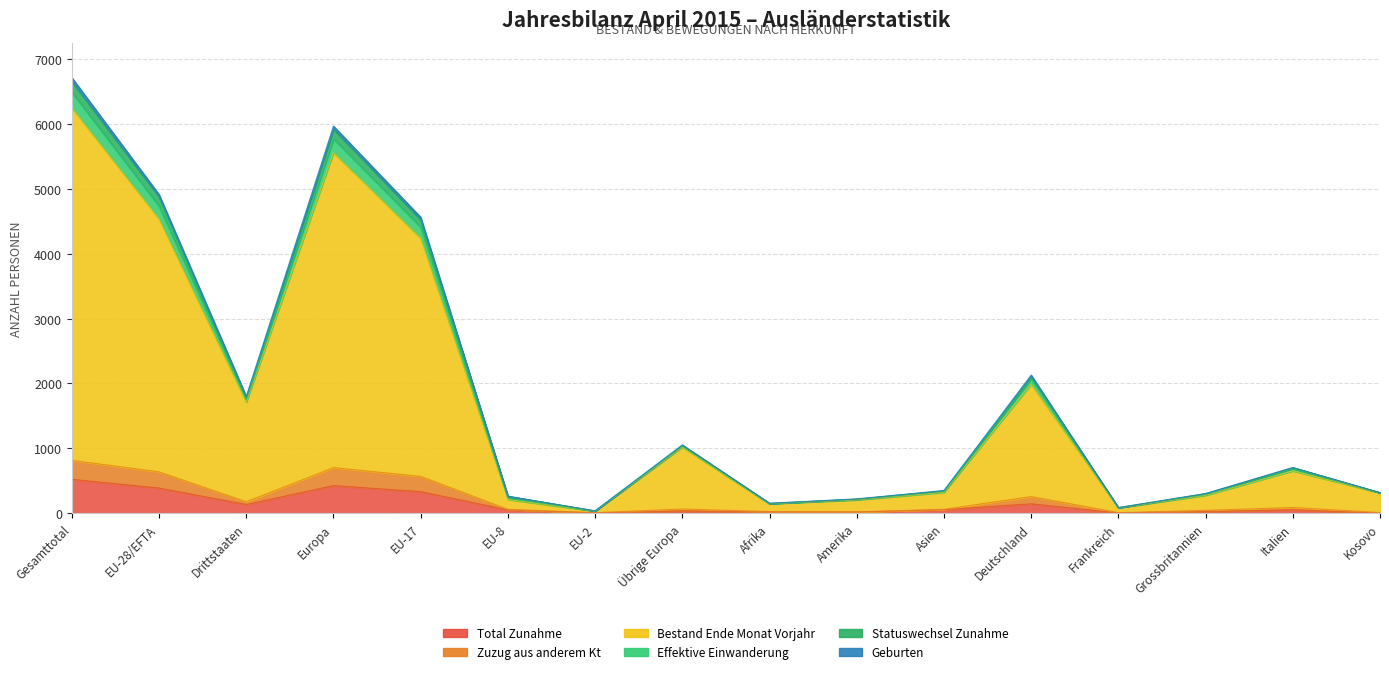

The value of Bestand Ende Monat Vorjahr at Frankreich is 51. True or false?

False